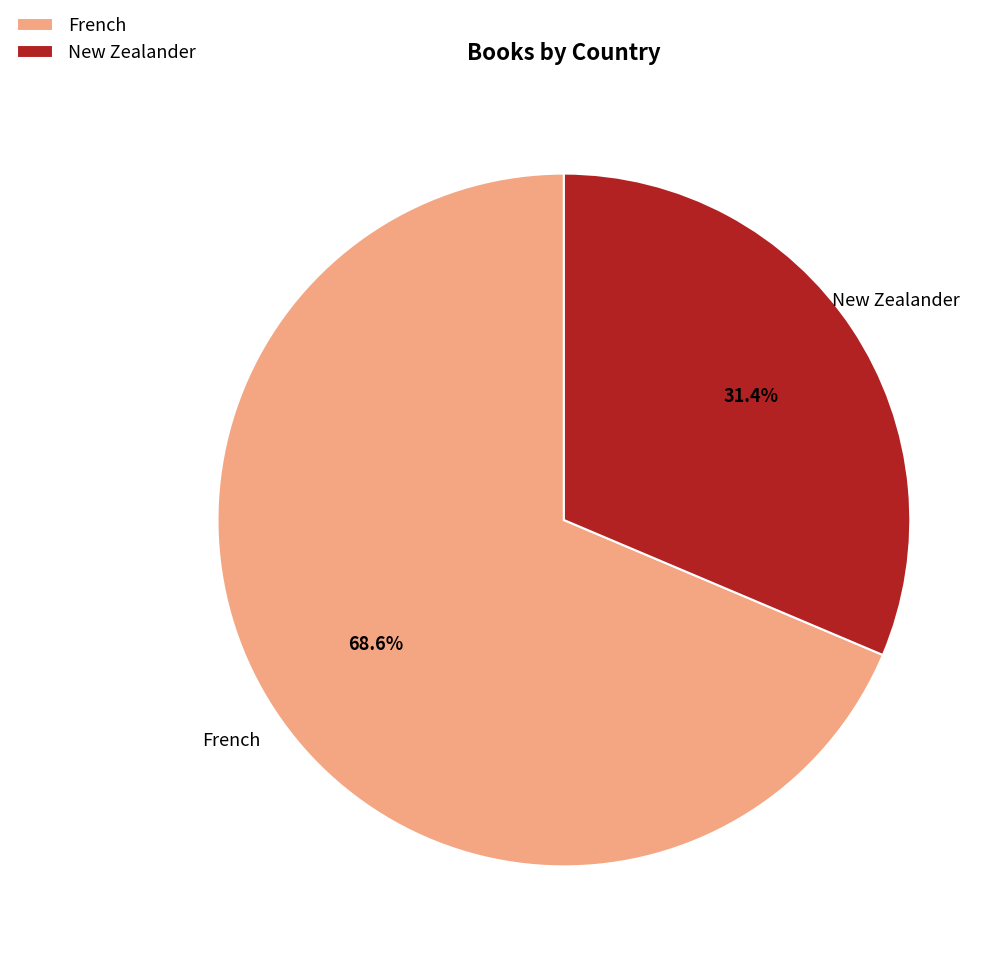

How many slices are in this pie chart?

2